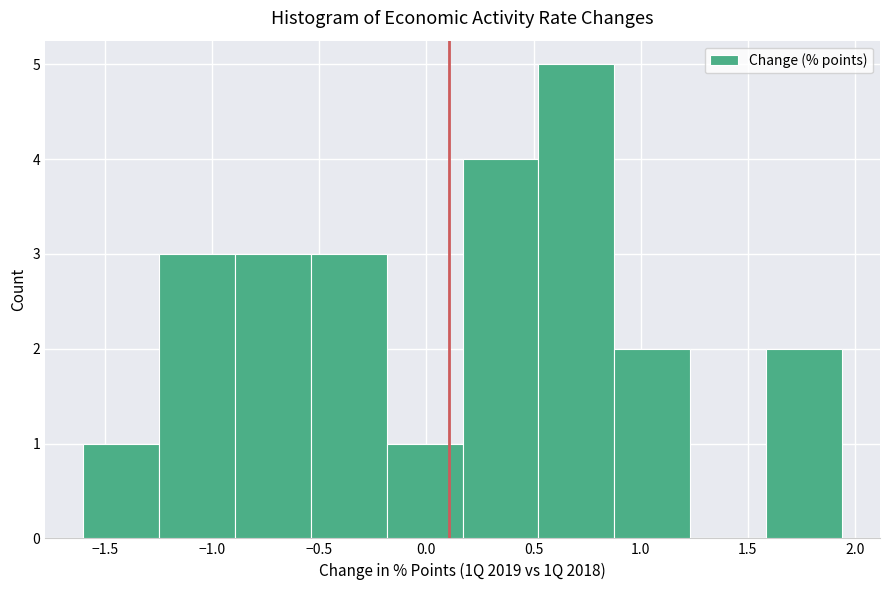

Reading left to right, list every bar in this chart as the range it spans on the x-axis followed by its height. Neither the bar edges nor the heights are printed on the chart, so give them approximately, as read against the axes.

-1.60 to -1.25: 1
-1.25 to -0.90: 3
-0.90 to -0.55: 3
-0.55 to -0.20: 3
-0.20 to 0.15: 1
0.15 to 0.50: 4
0.50 to 0.90: 5
0.90 to 1.25: 2
1.25 to 1.60: 0
1.60 to 1.95: 2